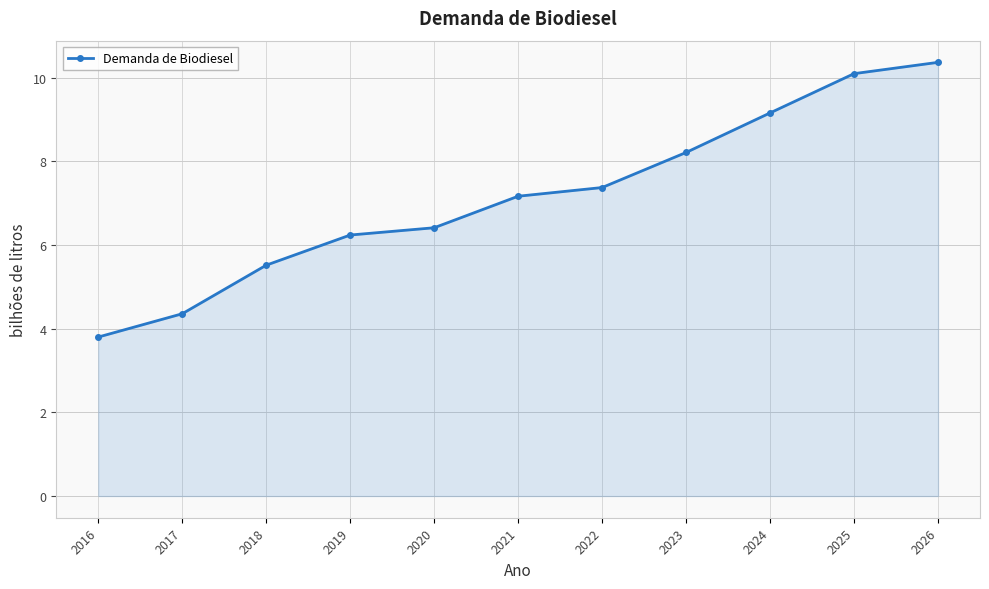

Does the chart have visible grid lines?

Yes